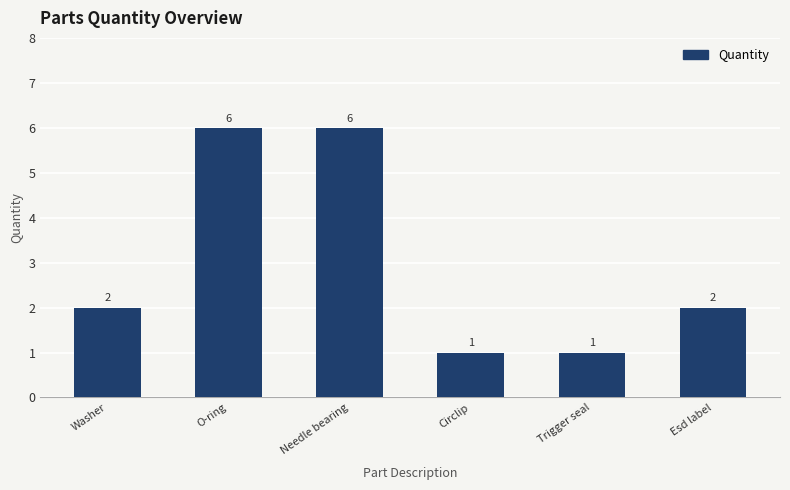

What is the maximum value shown in the chart?

6